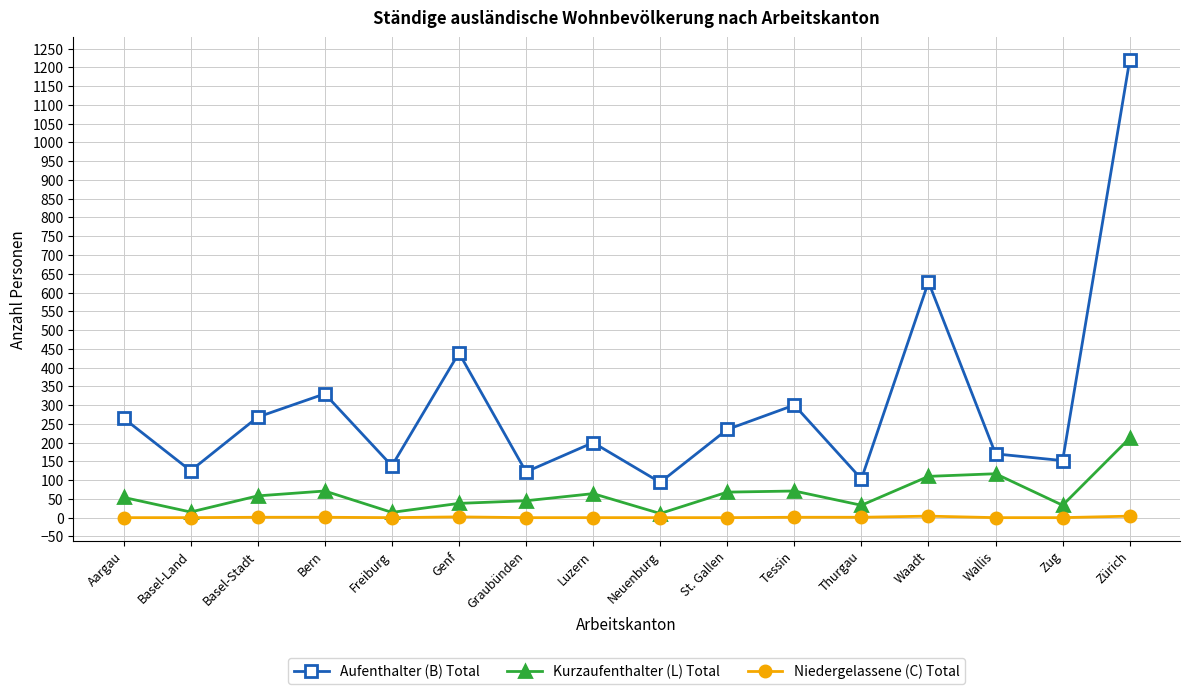

Which series has the largest range (max minus min)?

Aufenthalter (B) Total